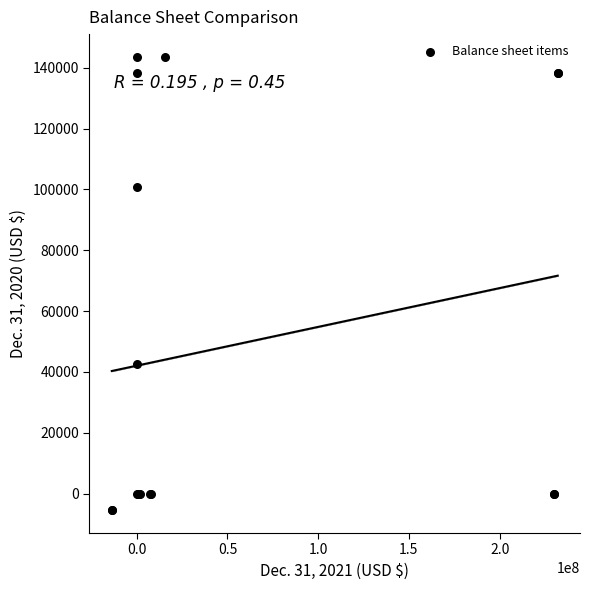

What Y value in the scatter plot is closest to 69053?

42742